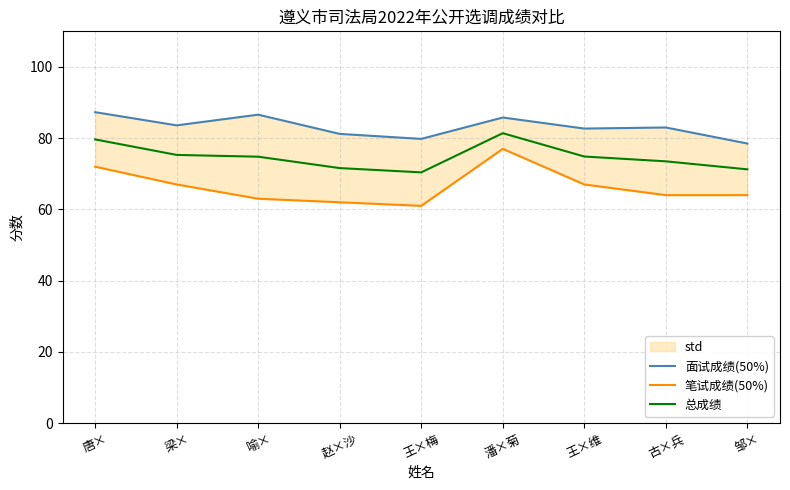

The 总成绩 series shows 22.4 at 王×维. True or false?

False